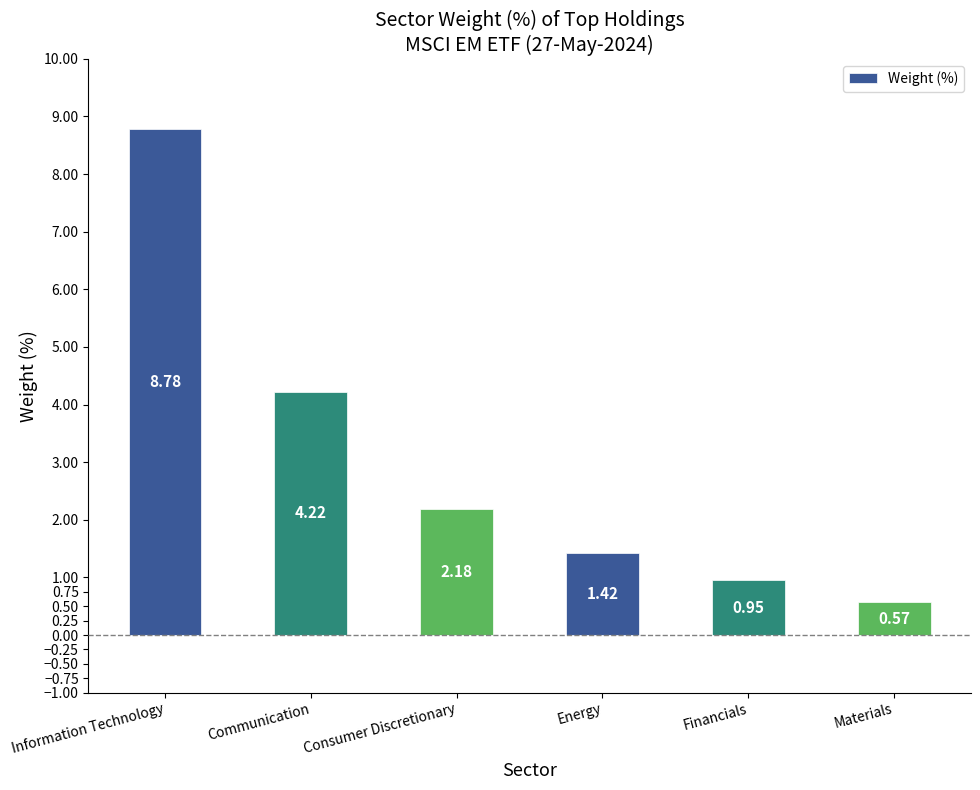

Are the bars horizontal?

No